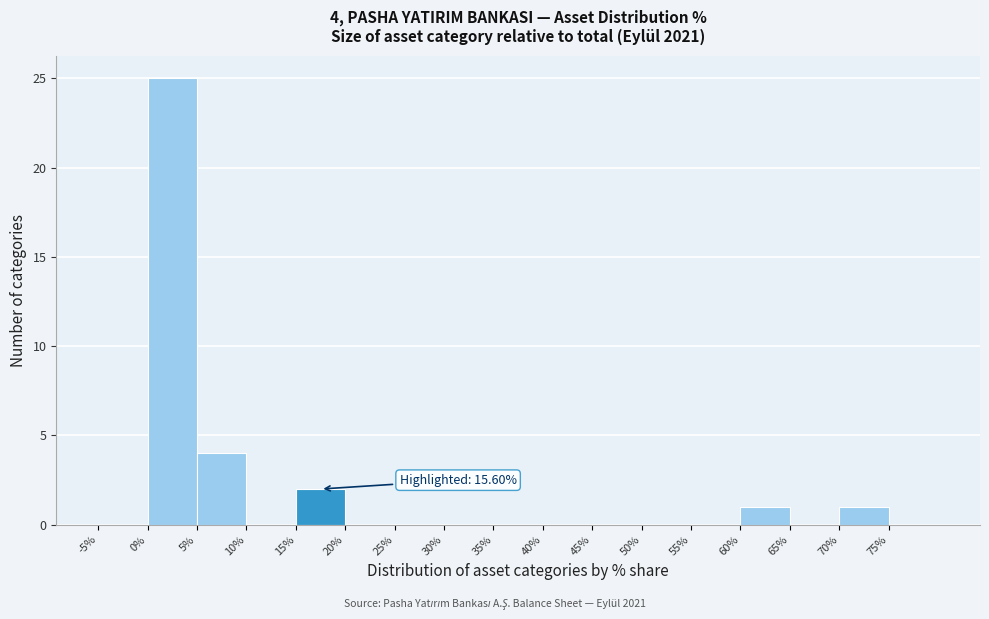

Which range on the x-axis has the tallest bar?

0 to 5